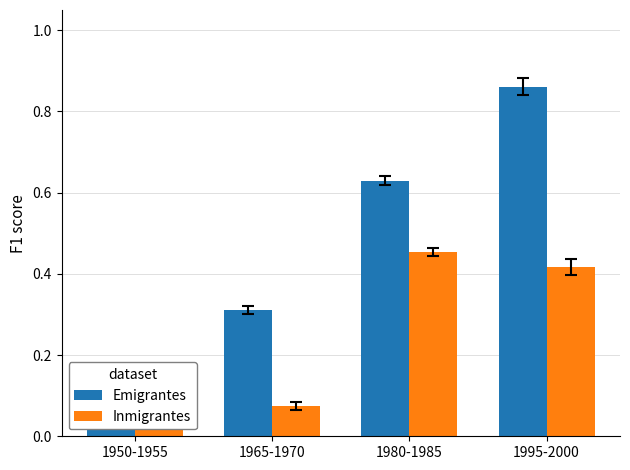

How many bars are there in total?

8